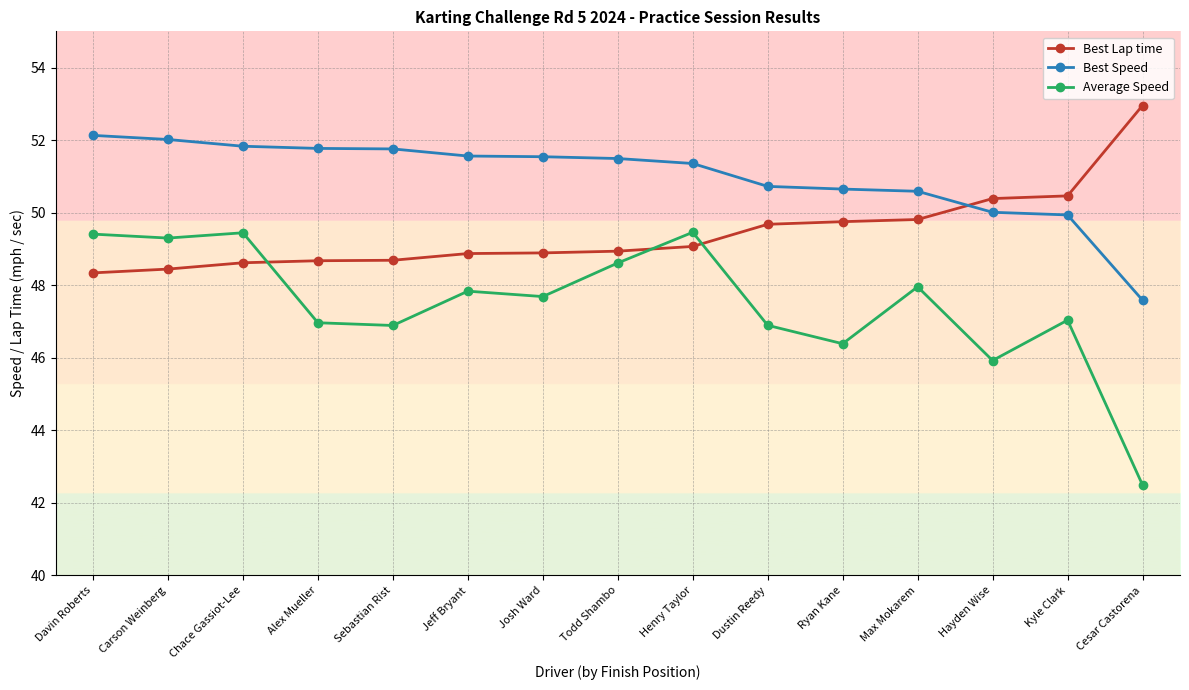

What are all the series names shown in the legend?

Best Lap time, Best Speed, Average Speed